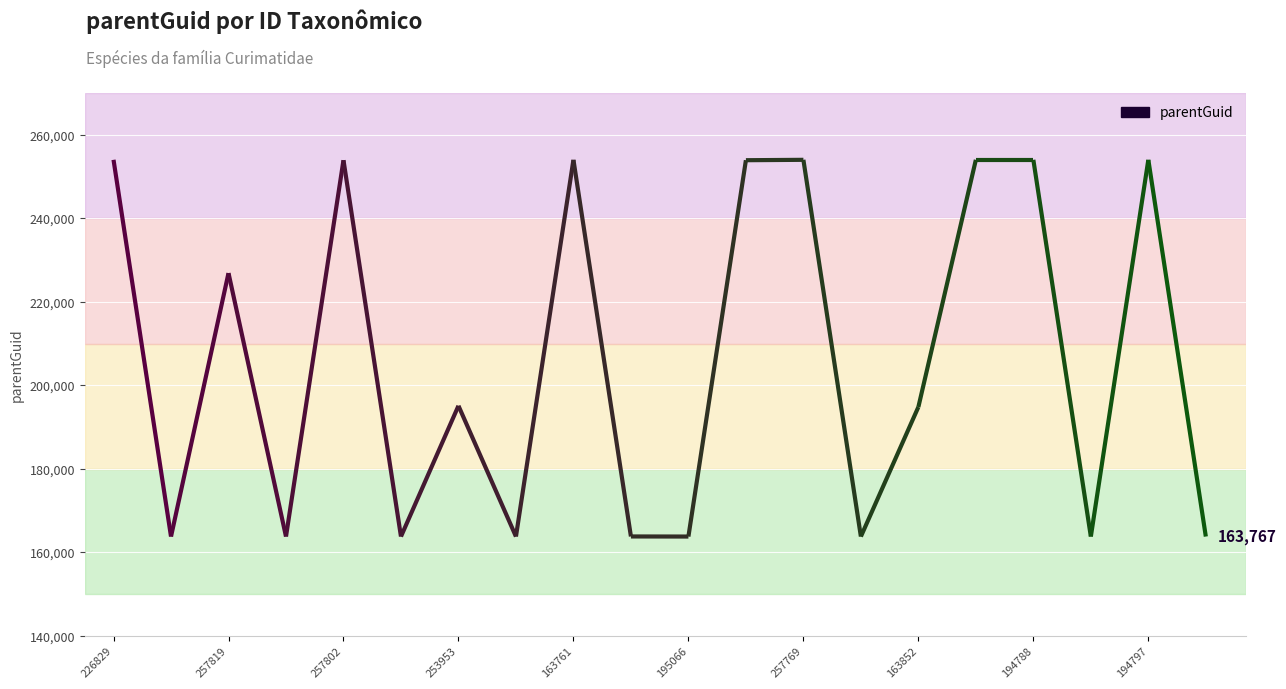

How many lines are shown in the chart?

1